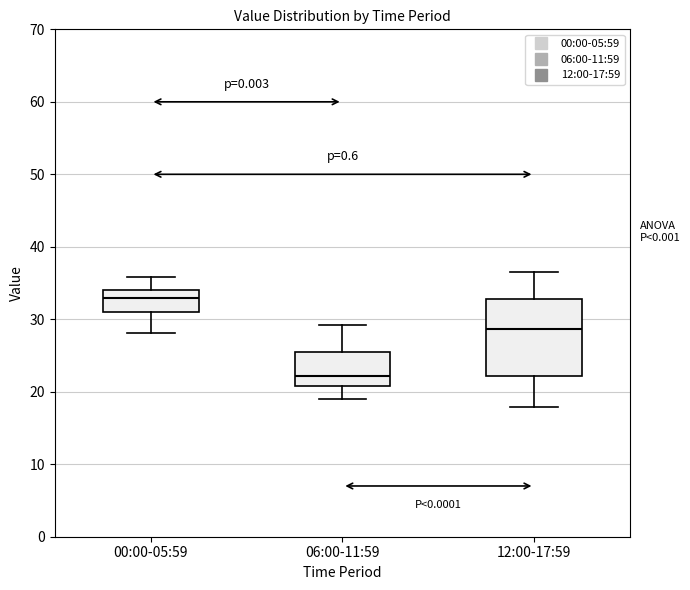

Reading left to right, read every box against the y-axis: the position of its median line, the range the box covers, and the ends of its whiskers. The values are not printed on the chart, so give them approximately, as read against the axis.

00:00-05:59: median 33, box 31 to 34, whiskers 28 to 36
06:00-11:59: median 22, box 21 to 26, whiskers 19 to 29
12:00-17:59: median 29, box 22 to 33, whiskers 18 to 37